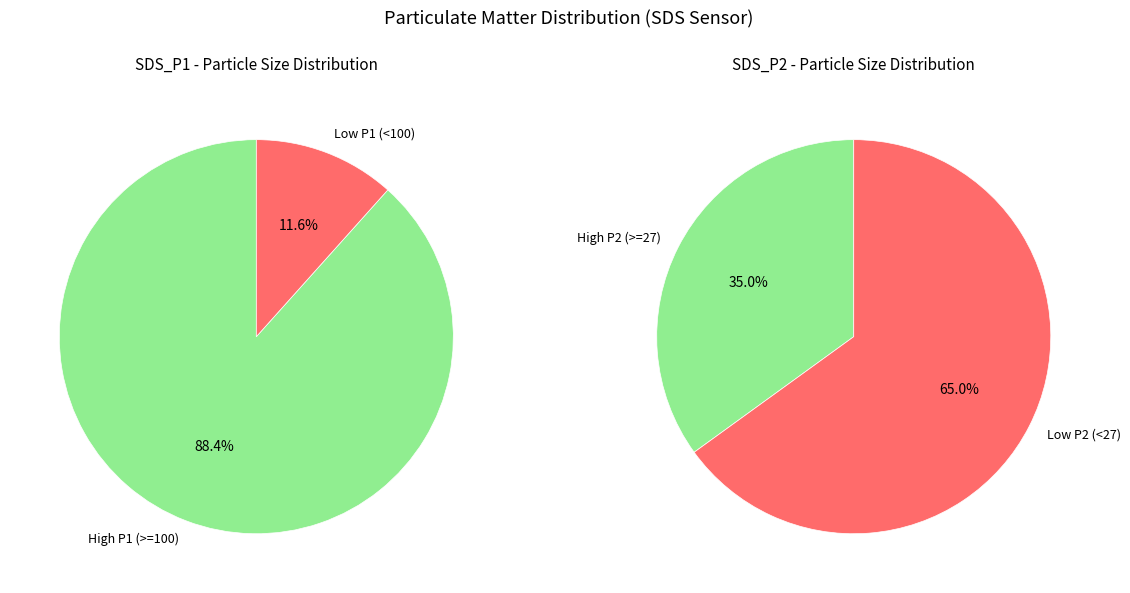

Rank the series by their average value, from lowest to highest.

SDS_P2, SDS_P1